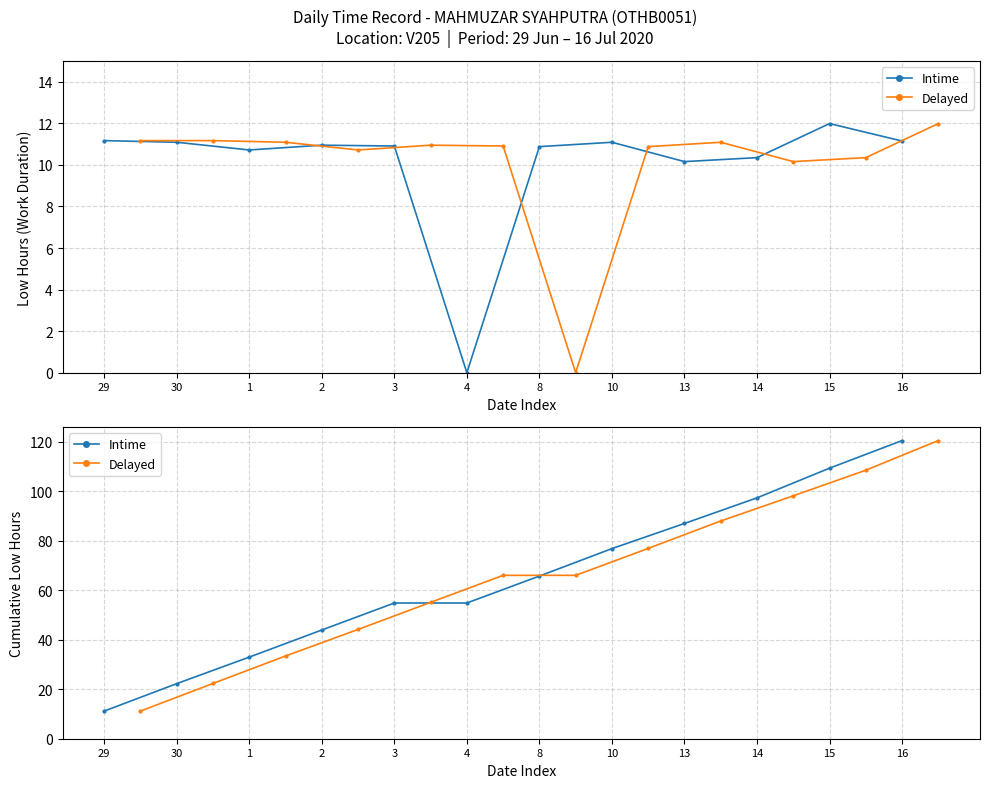

How many lines are shown in the chart?

2